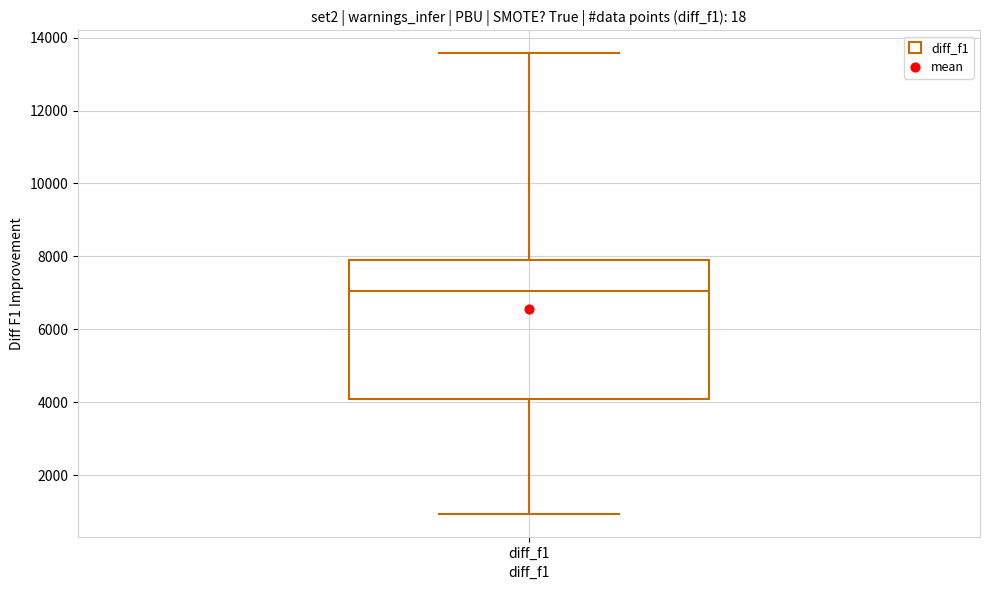

Where is the lower edge of the box for diff_f1 on the y-axis? The values are not printed on the chart, so give them approximately, as read against the axis.

4000